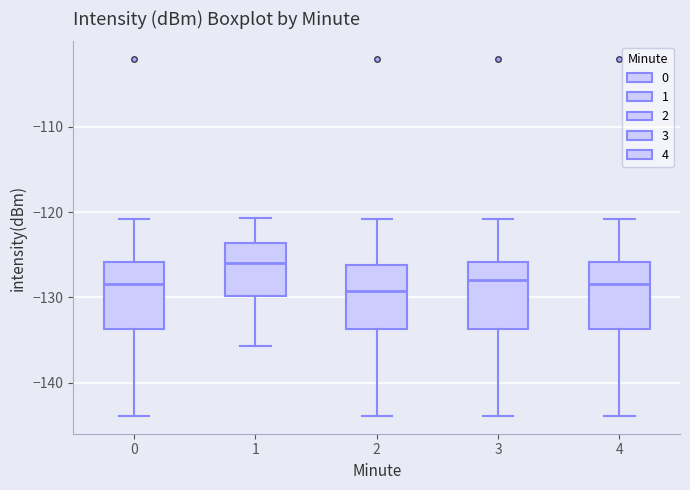

Reading left to right, read every box against the y-axis: the position of its median line, the range the box covers, and the ends of its whiskers. The values are not printed on the chart, so give them approximately, as read against the axis.

0: median -128, box -134 to -126, whiskers -144 to -121
1: median -126, box -130 to -124, whiskers -136 to -121
2: median -129, box -134 to -126, whiskers -144 to -121
3: median -128, box -134 to -126, whiskers -144 to -121
4: median -128, box -134 to -126, whiskers -144 to -121